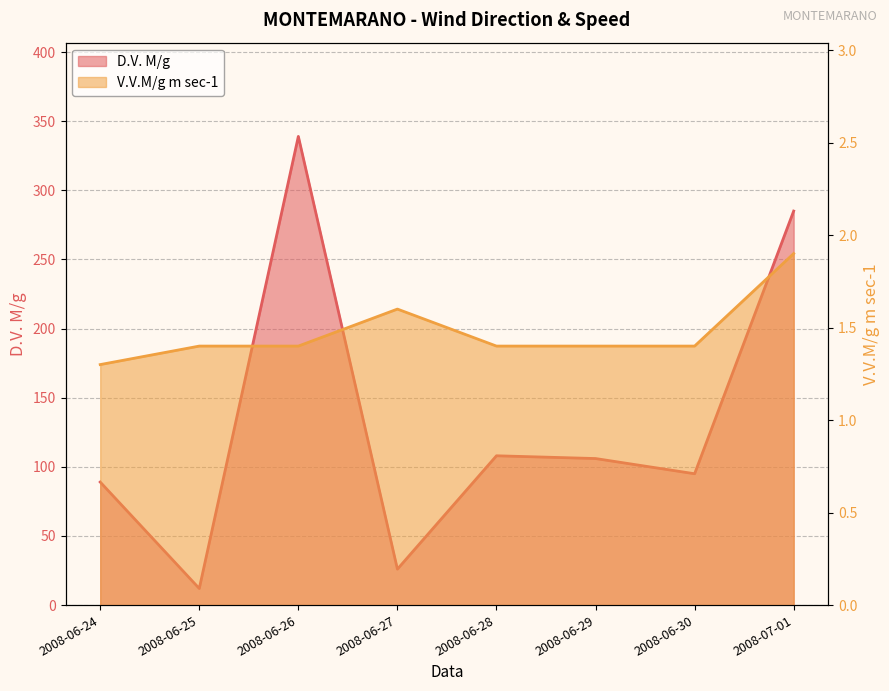

True or false: D.V. M/g and V.V.M/g m sec-1 intersect in this chart.

False